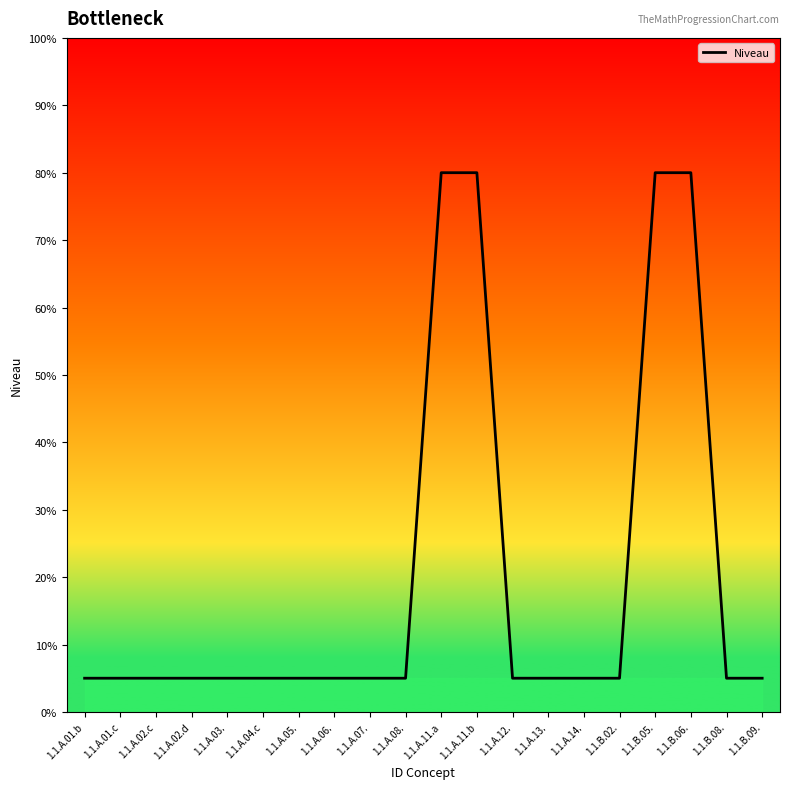

Reading right to left, what are all the values shown in this chart?

1.1.B.09.=5	1.1.B.08.=5	1.1.B.06.=80	1.1.B.05.=80	1.1.B.02.=5	1.1.A.14.=5	1.1.A.13.=5	1.1.A.12.=5	1.1.A.11.b=80	1.1.A.11.a=80	1.1.A.08.=5	1.1.A.07.=5	1.1.A.06.=5	1.1.A.05.=5	1.1.A.04.c=5	1.1.A.03.=5	1.1.A.02.d=5	1.1.A.02.c=5	1.1.A.01.c=5	1.1.A.01.b=5